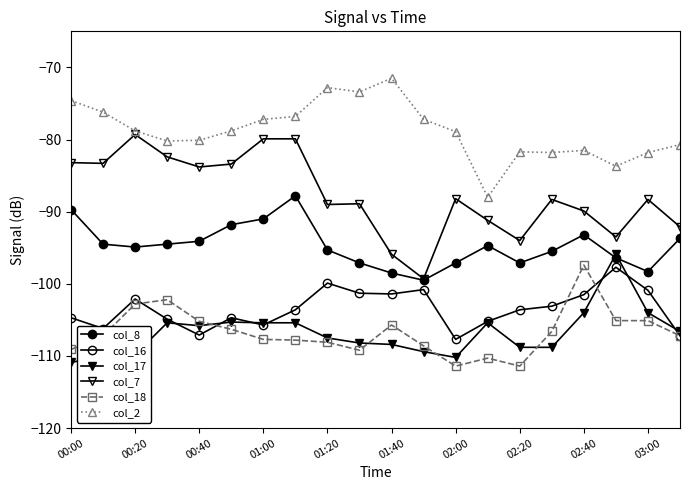

How many lines are shown in the chart?

6